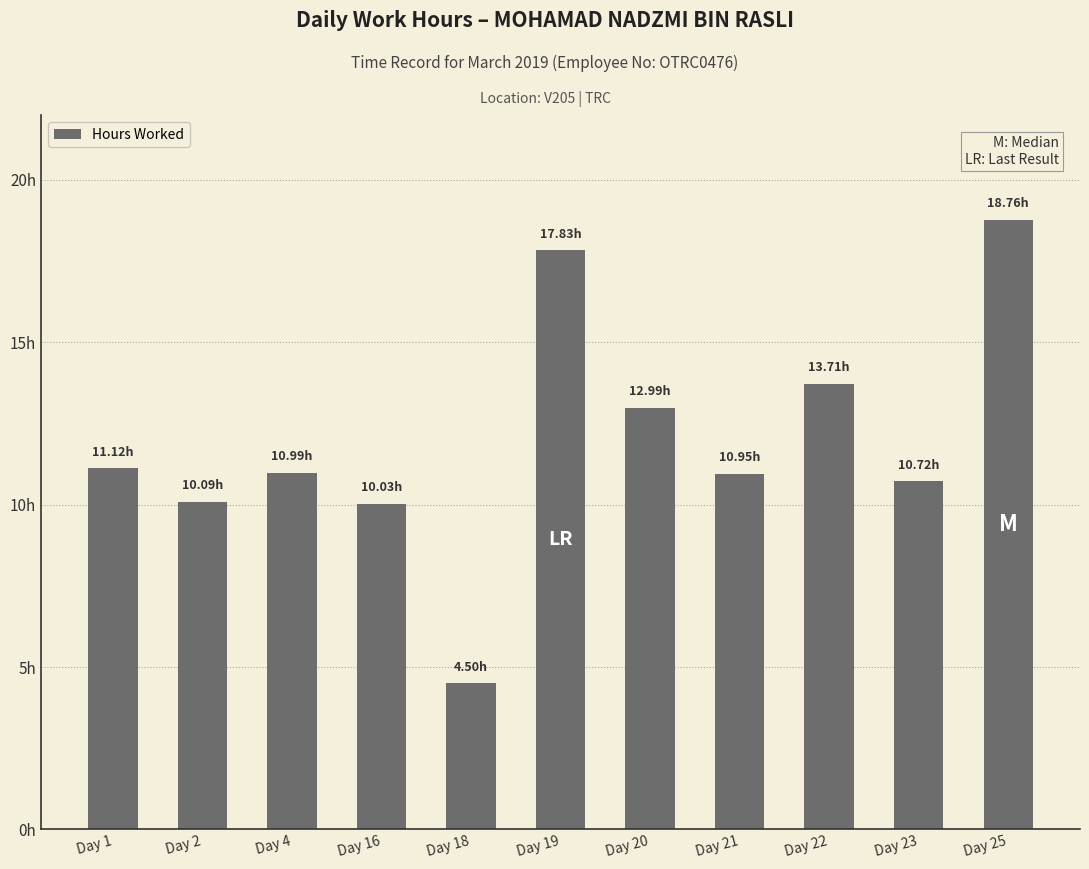

Where does the data first go above 10?

Day 1